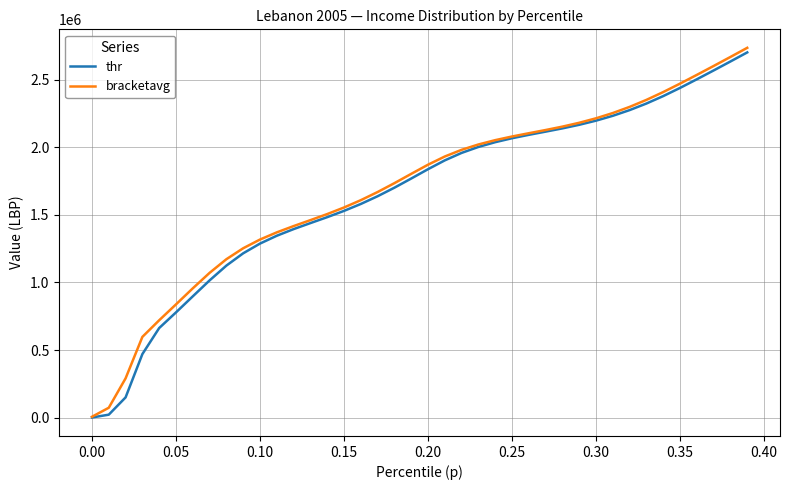

Does the chart have visible grid lines?

Yes